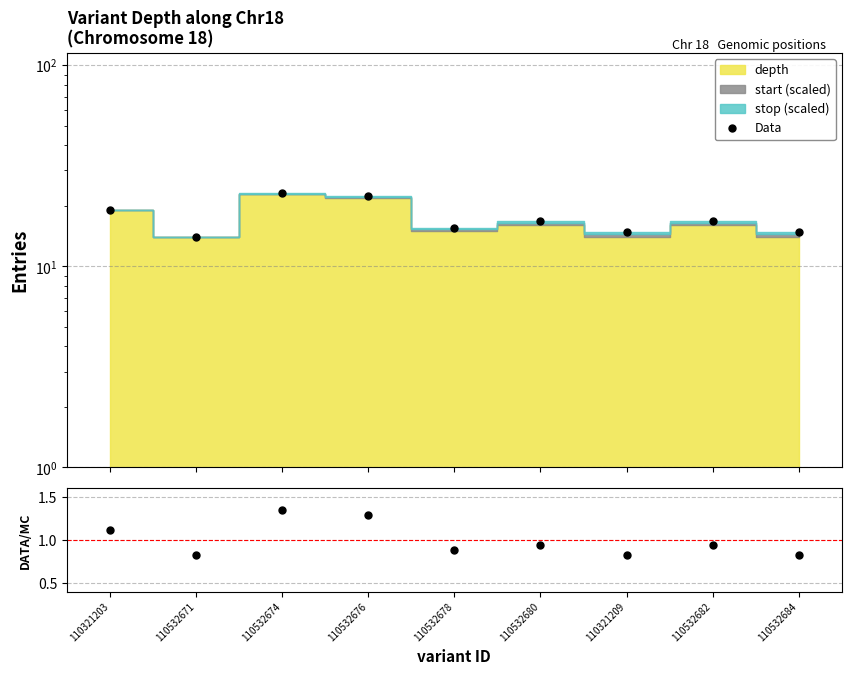

What value does the Data series have at 110532678?

15.6